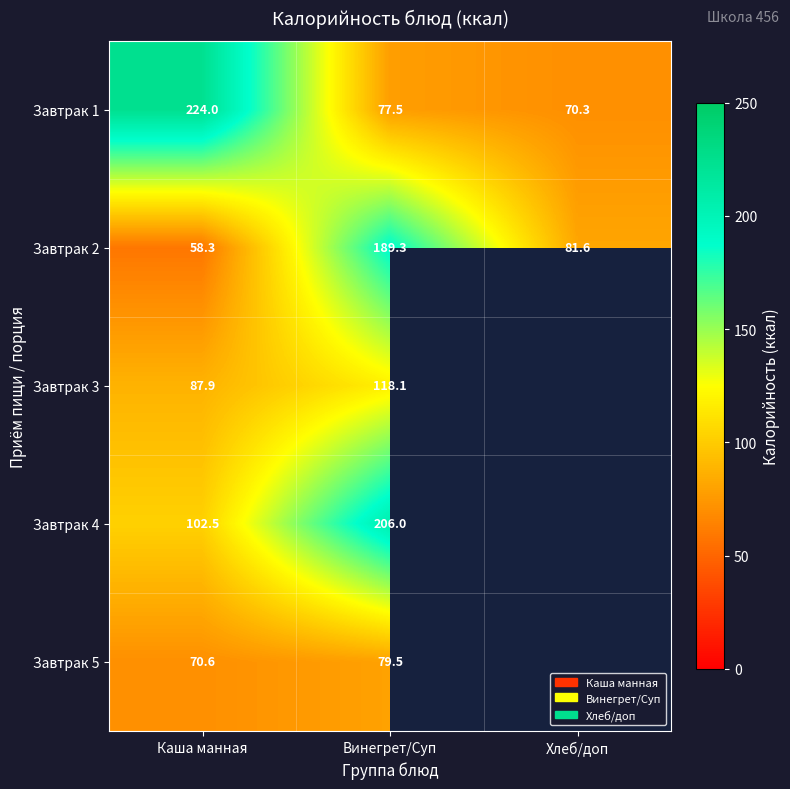

At Винегрет/Суп, list the series in order from smallest to largest.

Завтрак 1, Завтрак 5, Завтрак 3, Завтрак 2, Завтрак 4